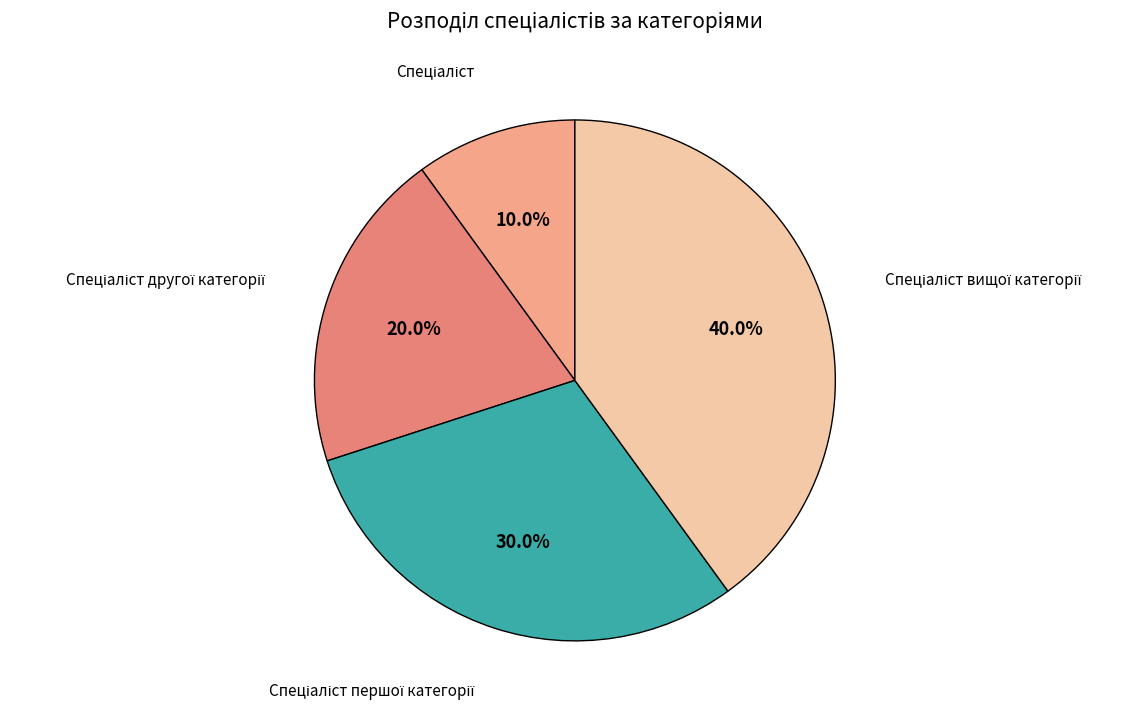

Is there a majority slice in this chart?

No